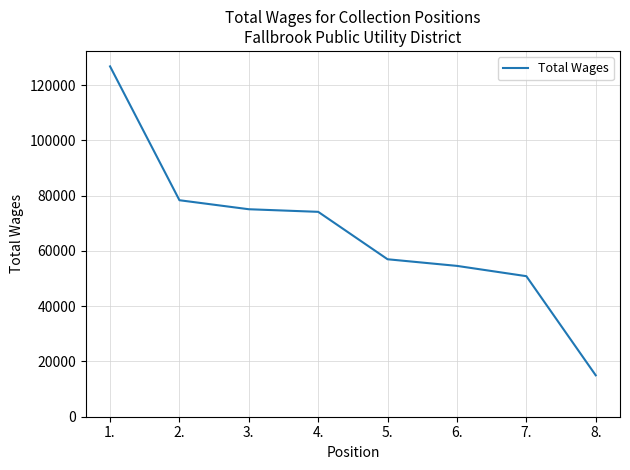

What is the average value?

66473